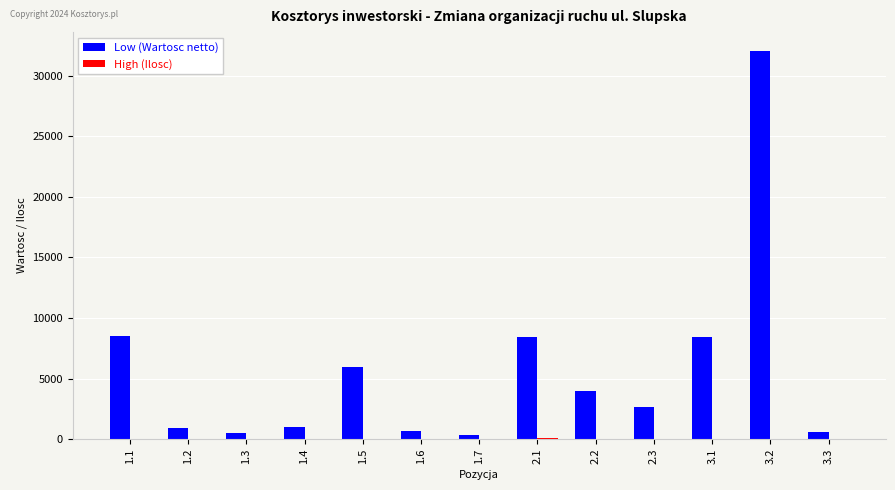

Which series changed the most between 1.1 and 1.7?

Low (Wartosc netto)